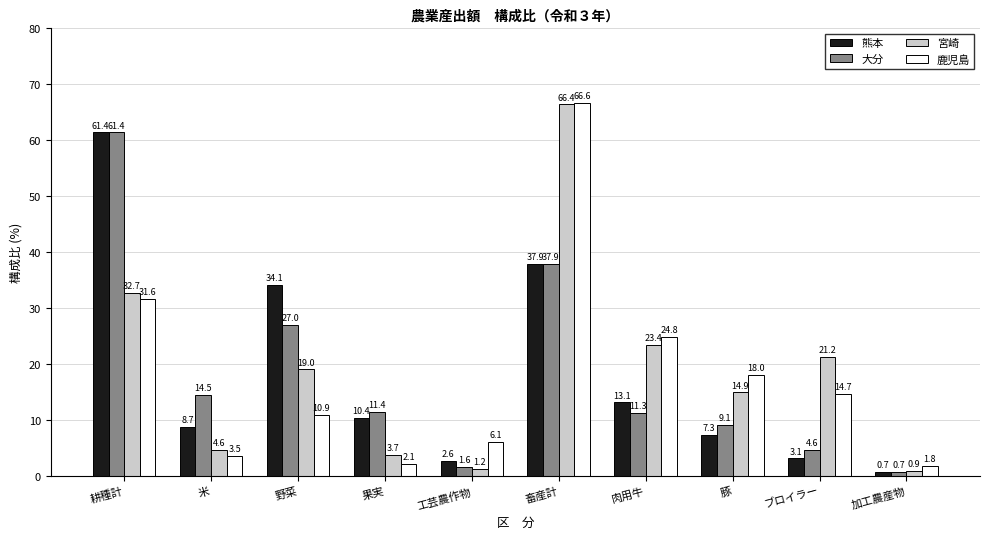

How many bars are there in each group?

4